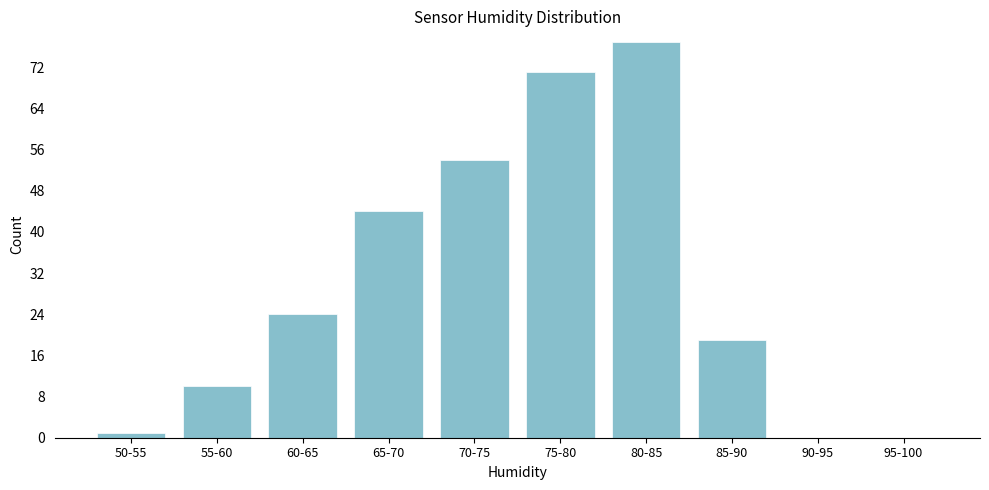

Reading left to right, transcribe all the data shown in this chart.

50-55=1	55-60=10	60-65=24	65-70=44	70-75=54	75-80=71	80-85=77	85-90=19	90-95=0	95-100=0